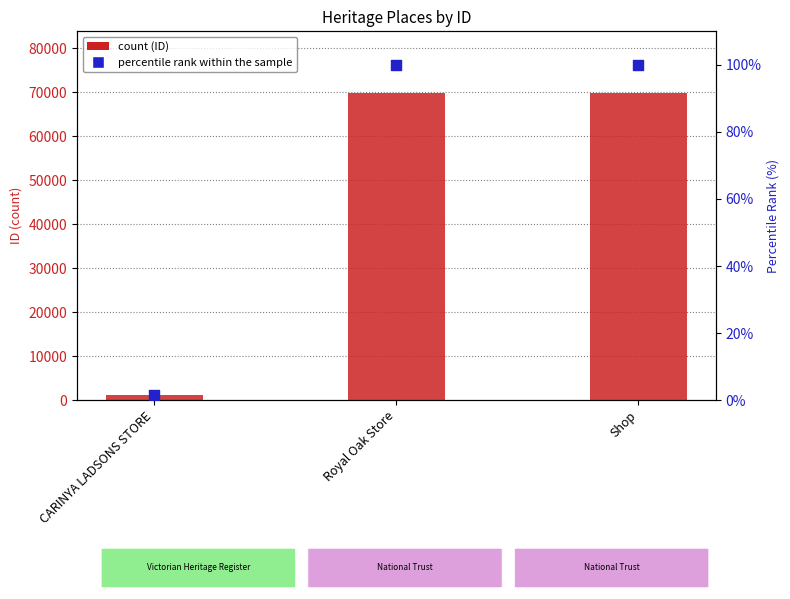

Which series has the largest total across all categories?

ID